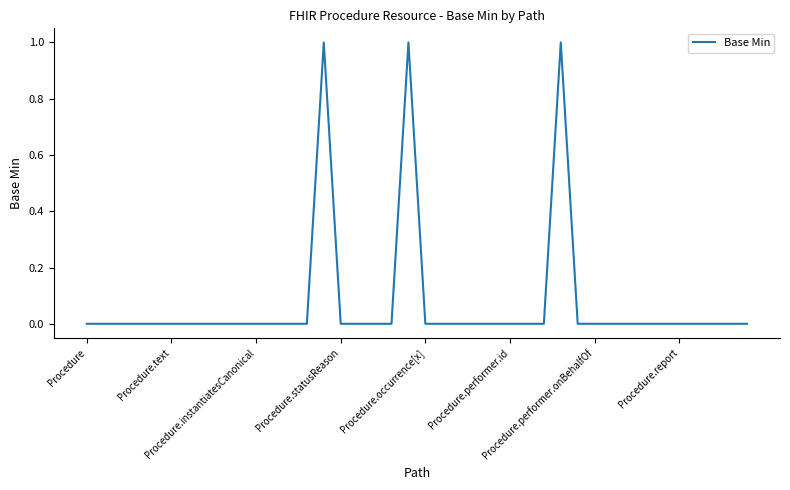

How many values are between 0 and 1?

40